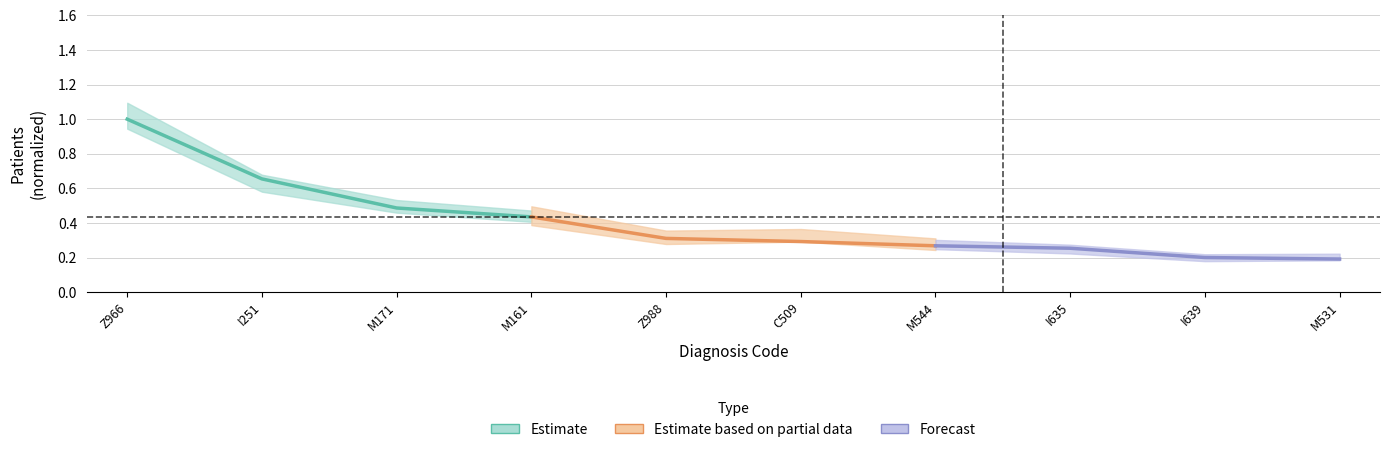

Is the value of Forecast at I251 greater than the value of Estimate based on partial data at M161?

No